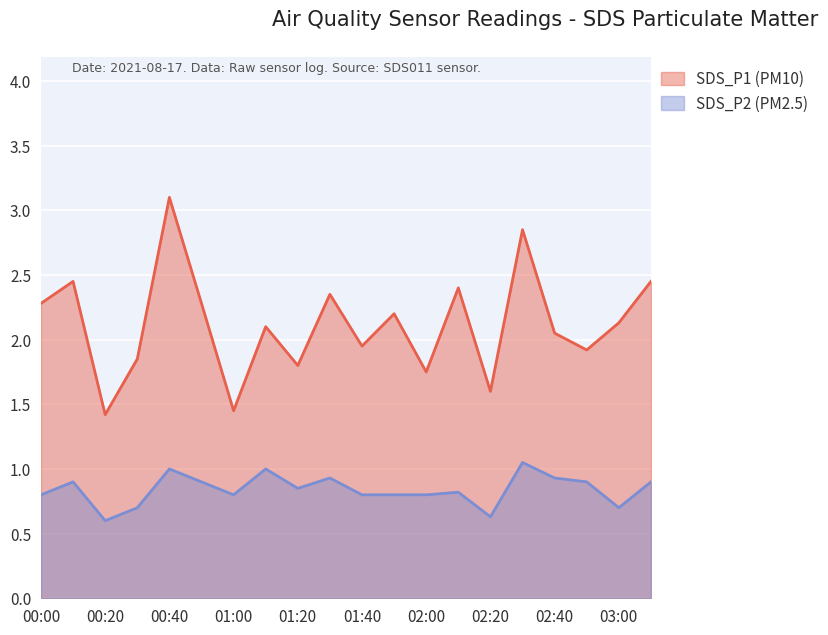

At which category is the sum across all series the highest?

00:40